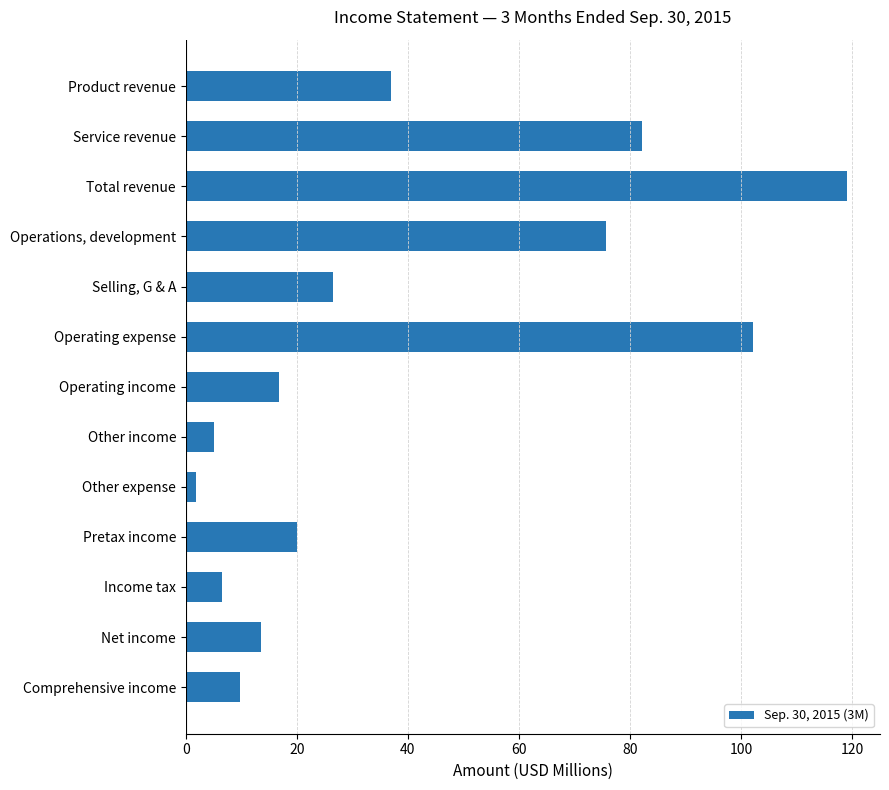

What is the minimum value shown in the chart?

1.7